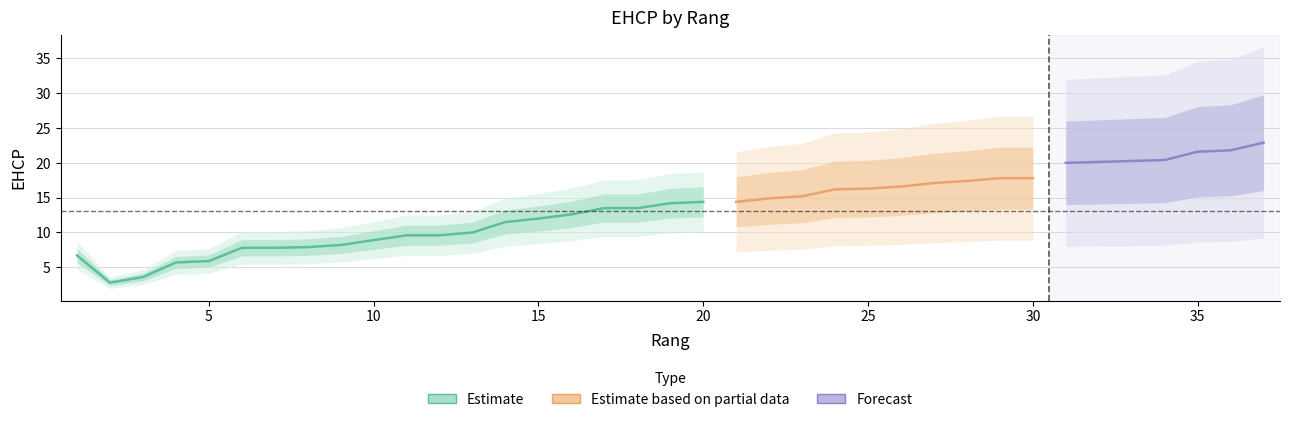

Where does the data first go above 13?

17